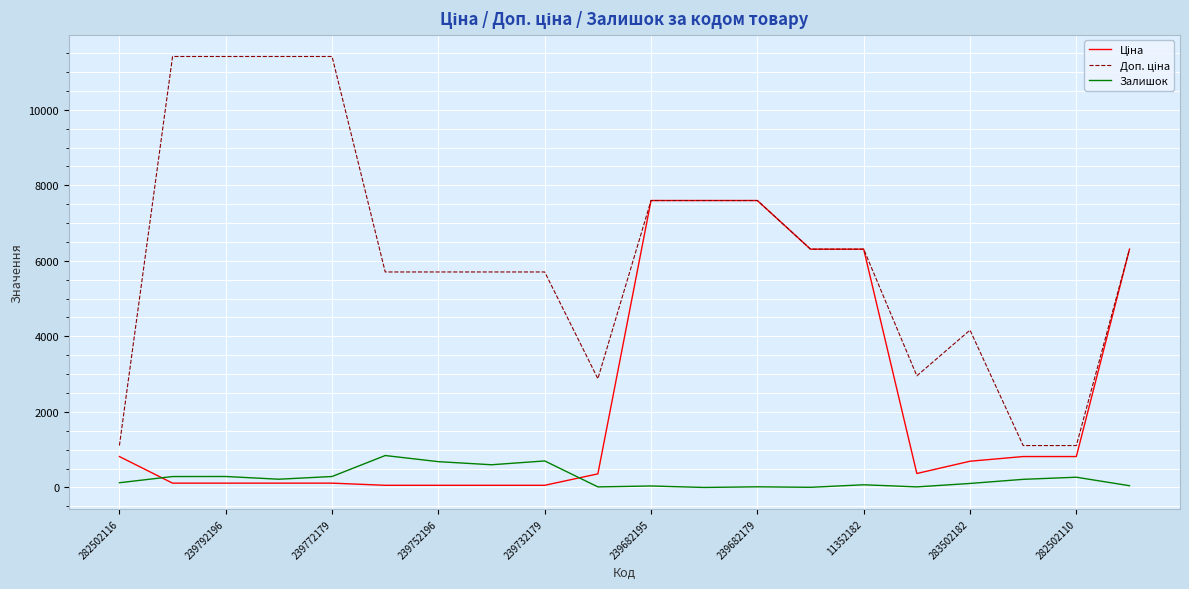

What is the highest value of the Залишок series?

845.0